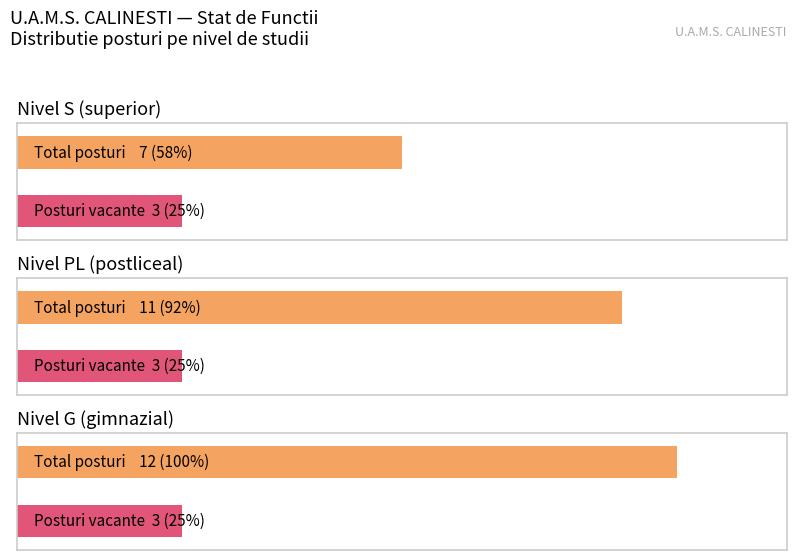

True or false: the data shows 16 at G.

False